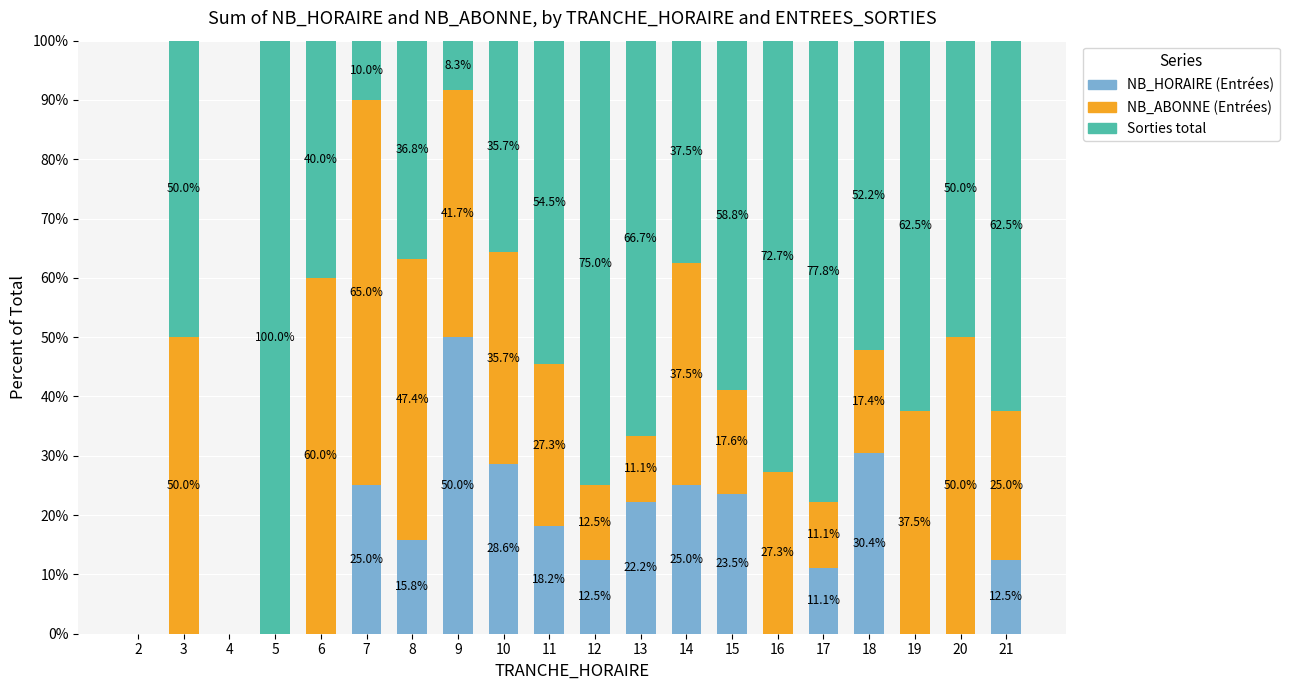

Does the chart contain stacked bars?

Yes